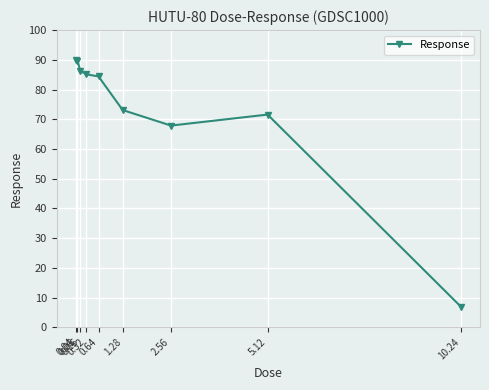

How many lines are shown in the chart?

1